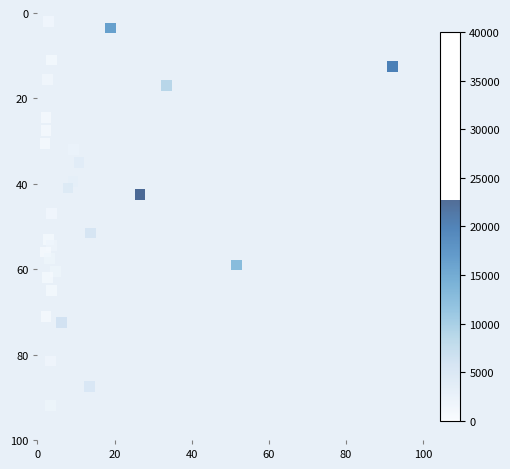

What is the range of X values (max minus min)?

90.0